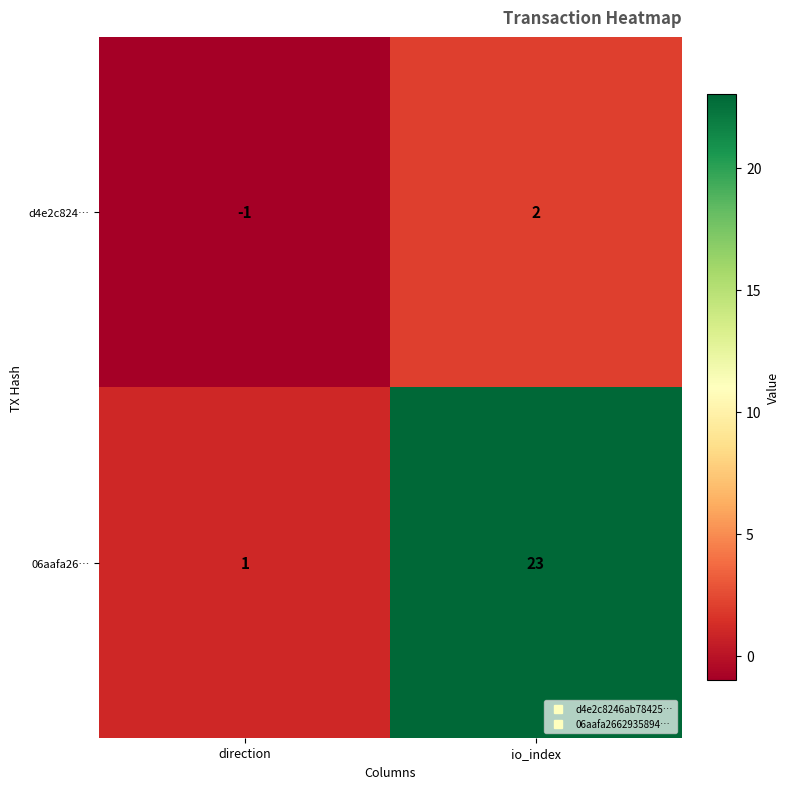

List the series in order of their overall mean, highest first.

06aafa26…, d4e2c824…